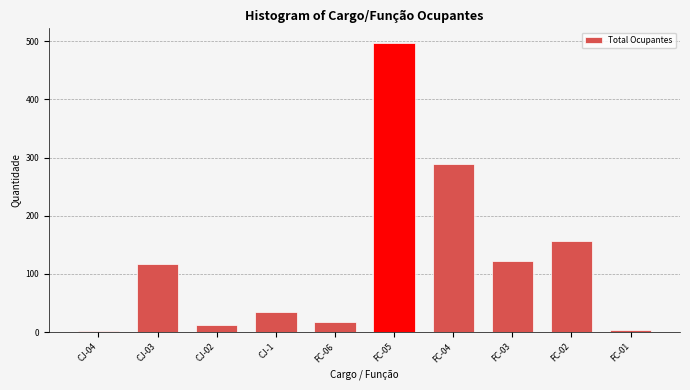

Approximately how many times larger is the value at FC-05 compared to FC-06?

27.6